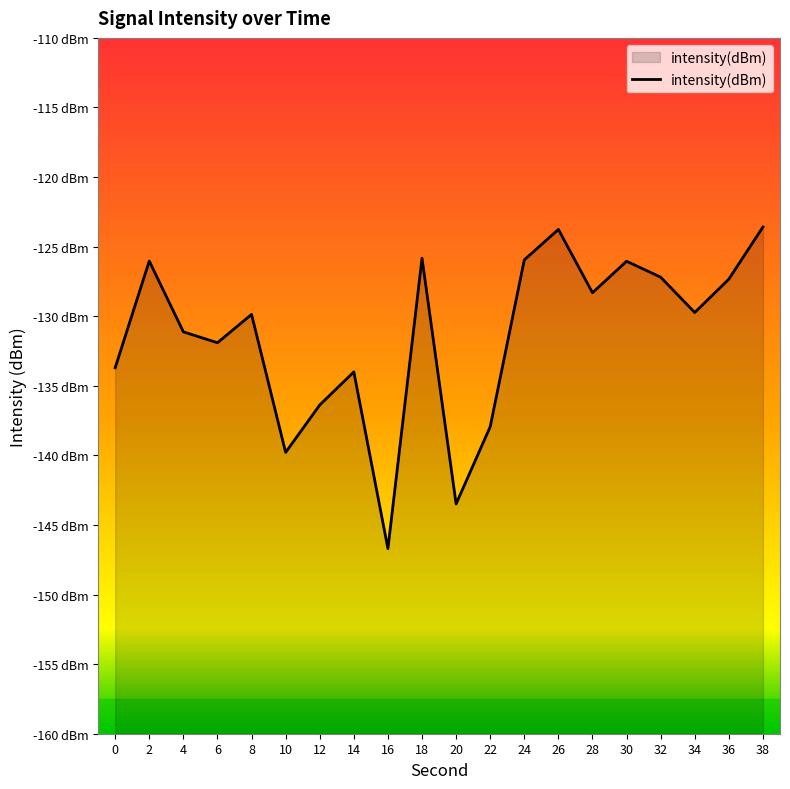

What is the difference between the values at 26 and 28?

4.6